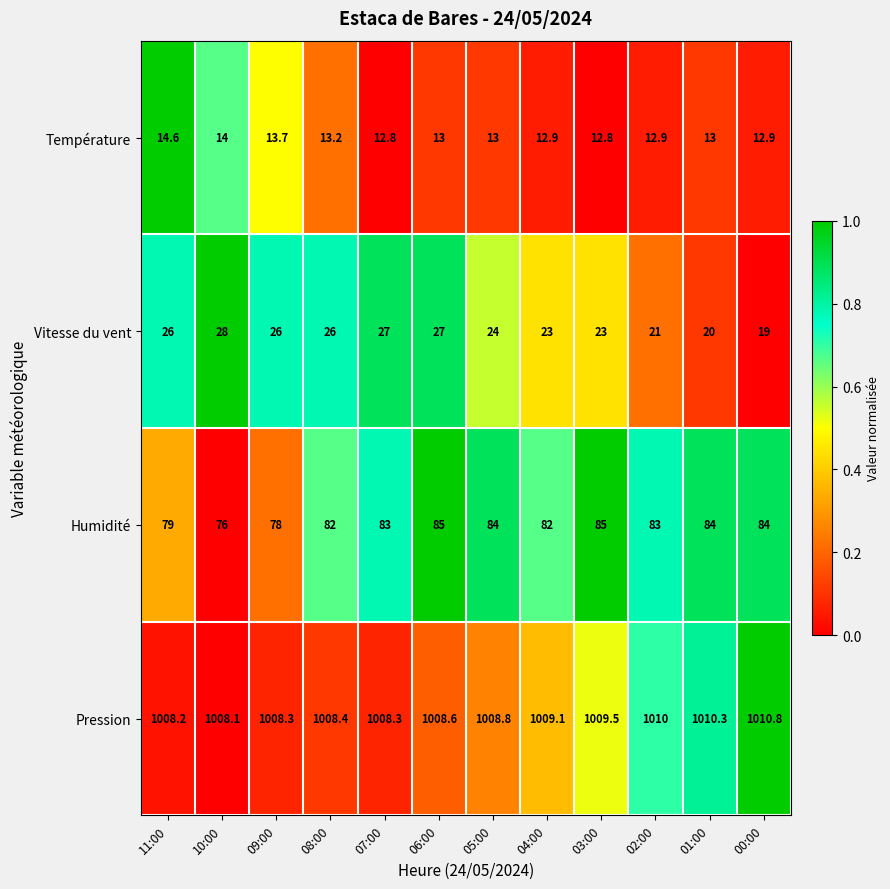

Is the value of Vitesse du vent at 11:00 greater than the value of Humidité at 11:00?

No